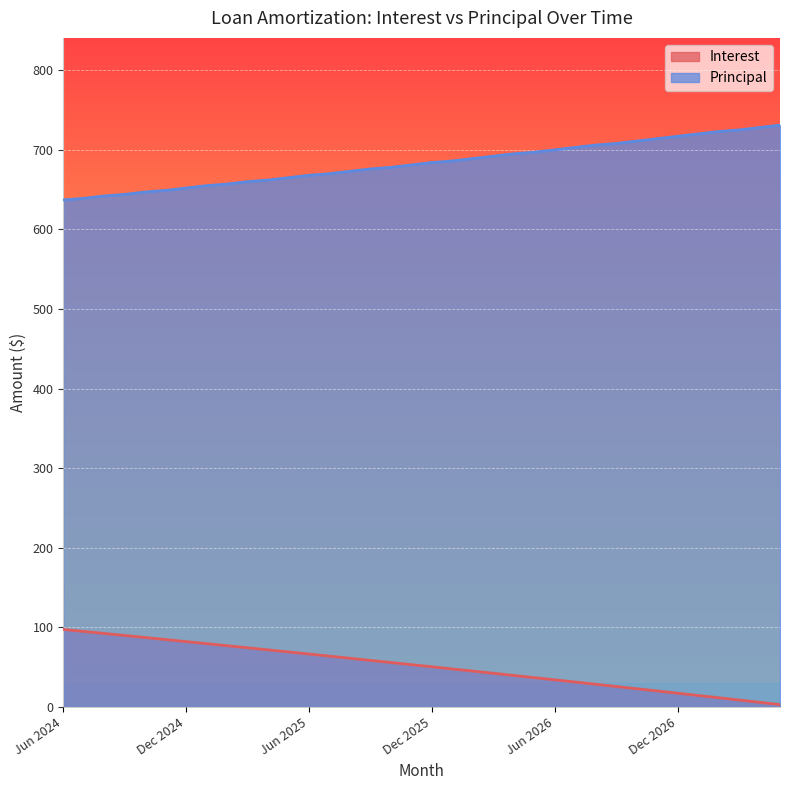

True or false: Principal and Interest cross at least once.

False